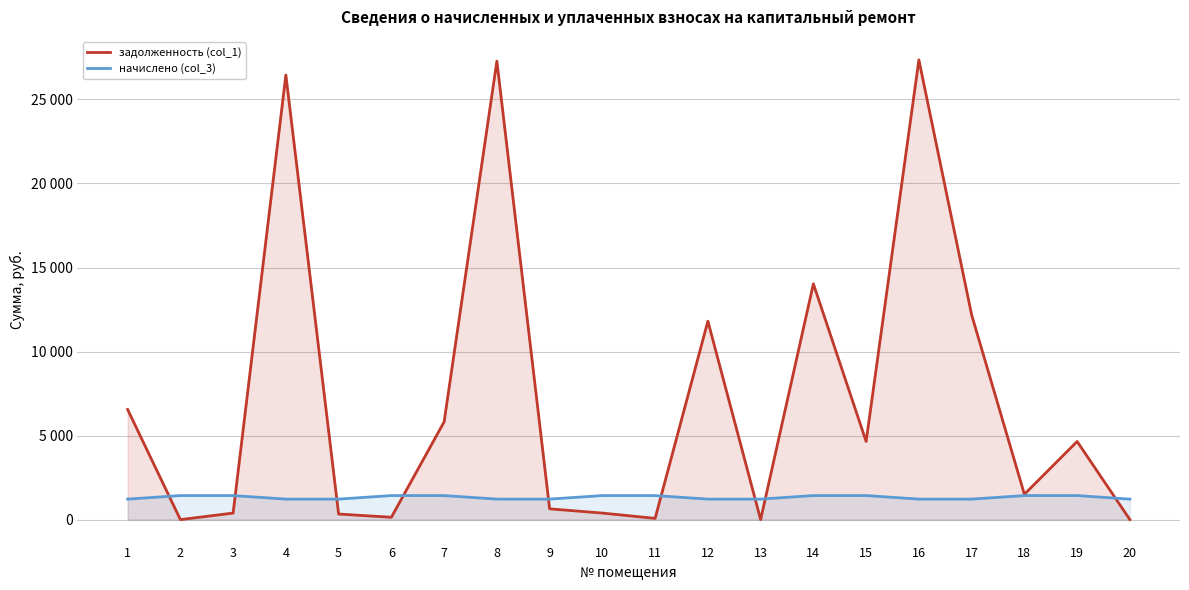

At which category does задолженность (col_1) reach its first local valley?

2